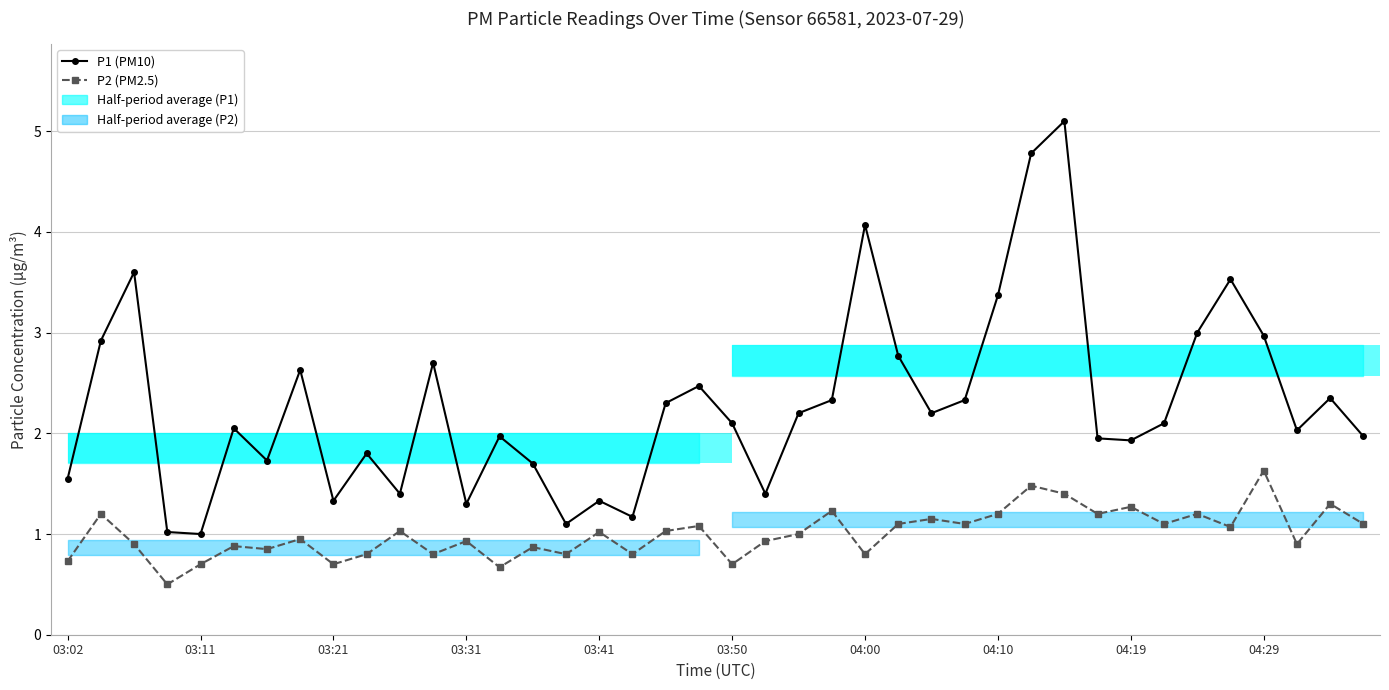

The value of P1 (PM10) at 03:31 is 0.6. True or false?

False